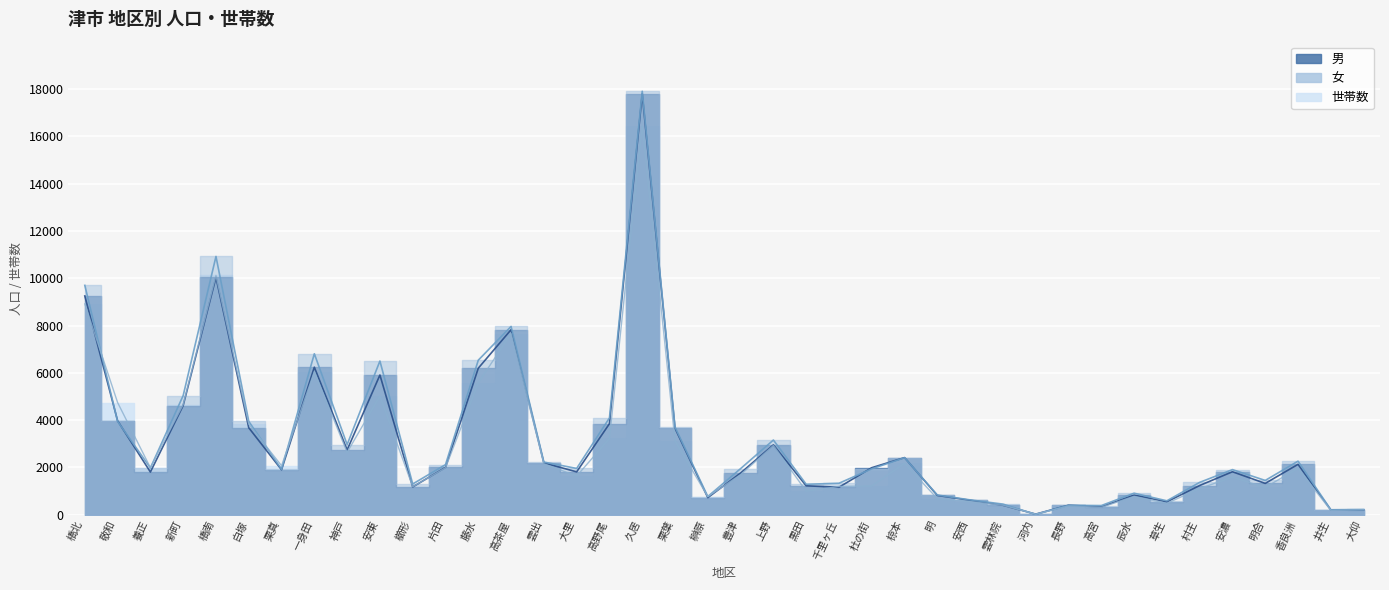

Reading left to right, transcribe all the data shown in this chart.

男: 橋北=9250	敬和=3972	養正=1806	新町=4617	橋南=10034	白塚=3677	栗真=1902	一身田=6238	神戸=2738	安東=5907	櫛形=1175	片田=2001	藤水=6195	高茶屋=7824	雲出=2192	大里=1813	高野尾=3850	久居=17792	栗葉=3655	榊原=722	豊津=1764	上野=2953	黒田=1224	千里ヶ丘=1163	杜の街=1989	椋本=2415	明=816	安西=612	雲林院=402	河内=26	長野=402	高宮=333	辰水=829	草生=546	村主=1236	安濃=1818	明合=1325	香良洲=2131	井生=205	大仰=205
女: 橋北=9698	敬和=3946	養正=1978	新町=5039	橋南=10920	白塚=3948	栗真=1922	一身田=6806	神戸=2965	安東=6499	櫛形=1300	片田=2118	藤水=6534	高茶屋=7961	雲出=2227	大里=1958	高野尾=4092	久居=17904	栗葉=3706	榊原=770	豊津=1950	上野=3158	黒田=1289	千里ヶ丘=1331	杜の街=1941	椋本=2410	明=833	安西=628	雲林院=450	河内=14	長野=399	高宮=388	辰水=911	草生=589	村主=1368	安濃=1908	明合=1450	香良洲=2265	井生=211	大仰=222
世帯数: 橋北=8913	敬和=4744	養正=1990	新町=4658	橋南=10119	白塚=3831	栗真=2072	一身田=6051	神戸=2640	安東=5017	櫛形=1184	片田=1986	藤水=5578	高茶屋=7658	雲出=2155	大里=1635	高野尾=3224	久居=16435	栗葉=3119	榊原=766	豊津=1695	上野=2927	黒田=995	千里ヶ丘=1197	杜の街=1218	椋本=2172	明=682	安西=554	雲林院=401	河内=25	長野=367	高宮=312	辰水=779	草生=483	村主=1108	安濃=1589	明合=1155	香良洲=1963	井生=185	大仰=208